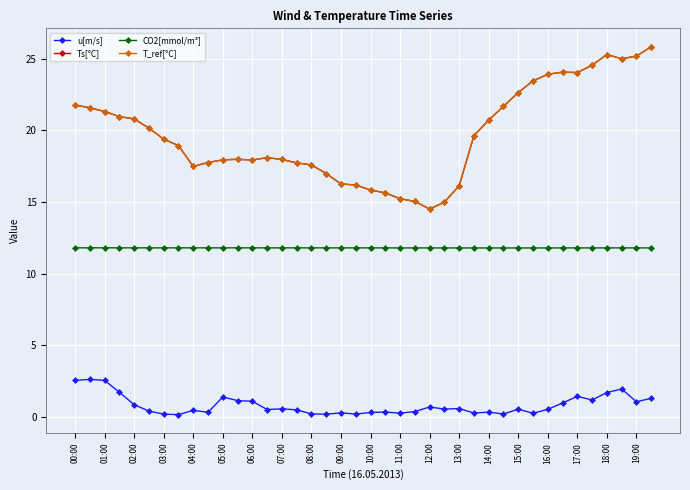

Is this an area chart (filled region under the line)?

No